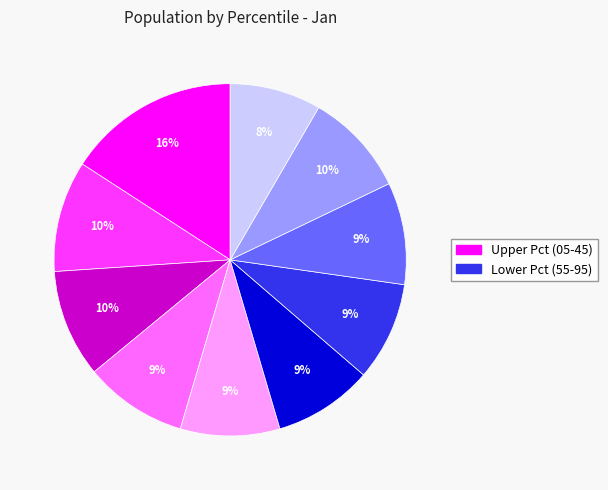

Does any single category account for the majority?

No